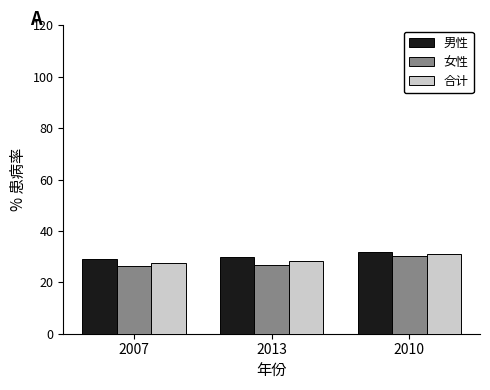

Is the value of 男性 at 2010 greater than the value of 合计 at 2007?

Yes